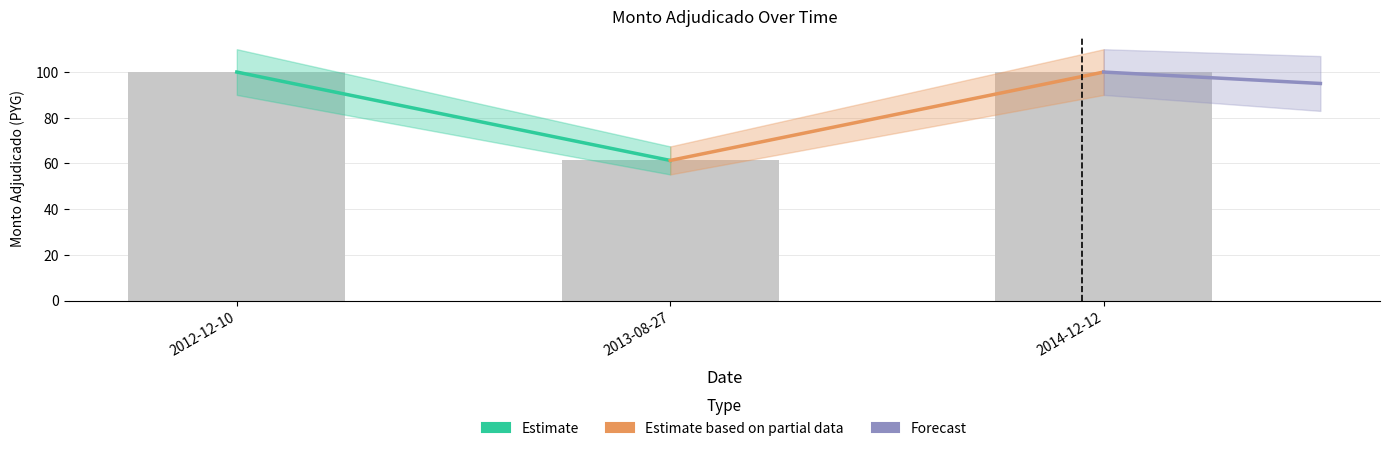

What is the greatest value displayed?

100.0